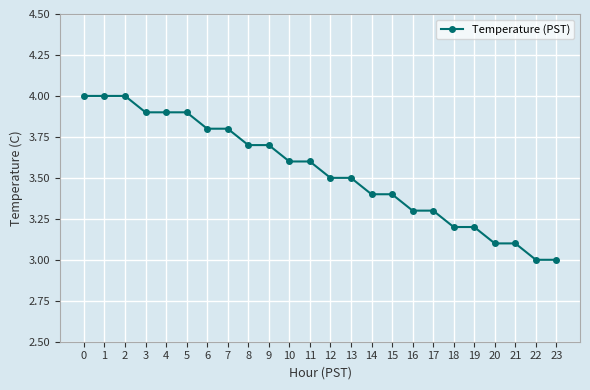

Is it true that the value at 9 is 3.7?

True